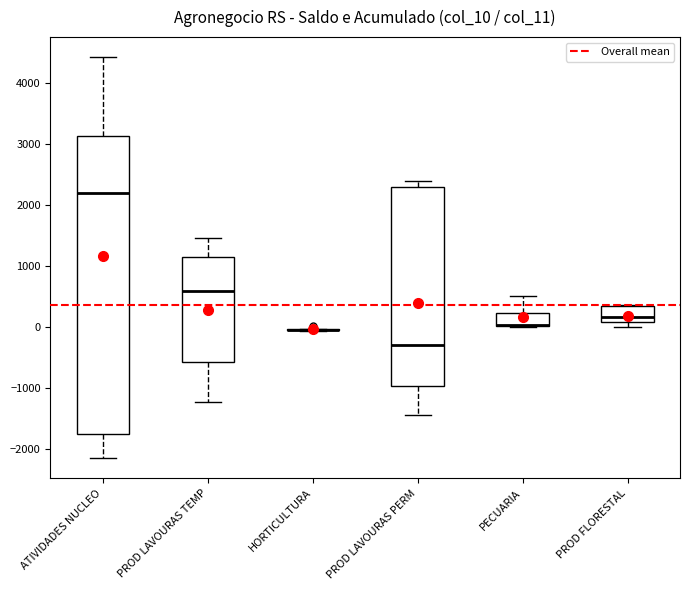

Which box is the tallest, from its lower edge to its upper edge?

ATIVIDADES NUCLEO